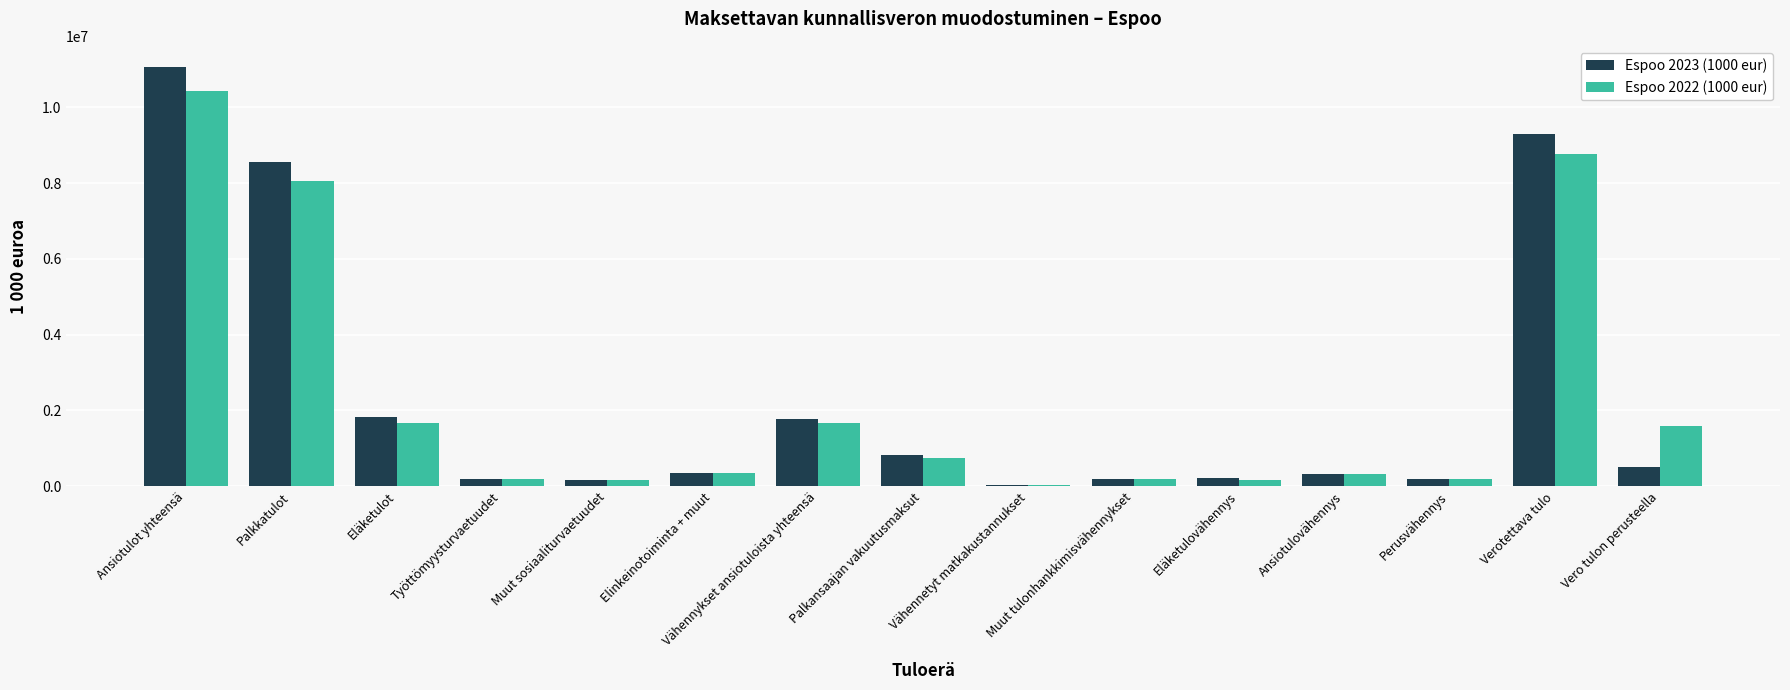

What are all the series names shown in the legend?

Espoo 2023 (1000 eur), Espoo 2022 (1000 eur)